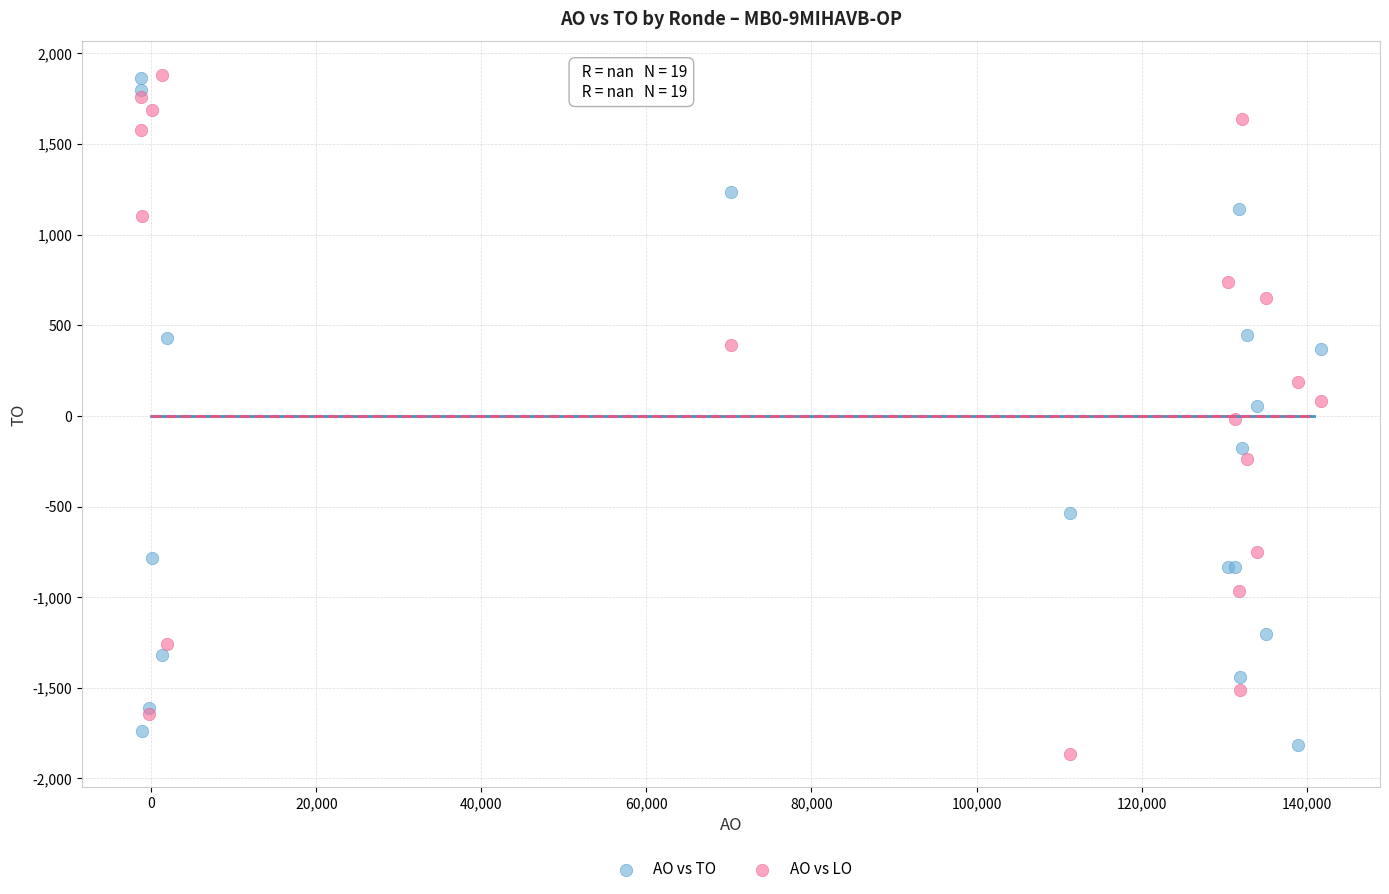

What is the X range (max minus min) for the scatter plot?

143022.0